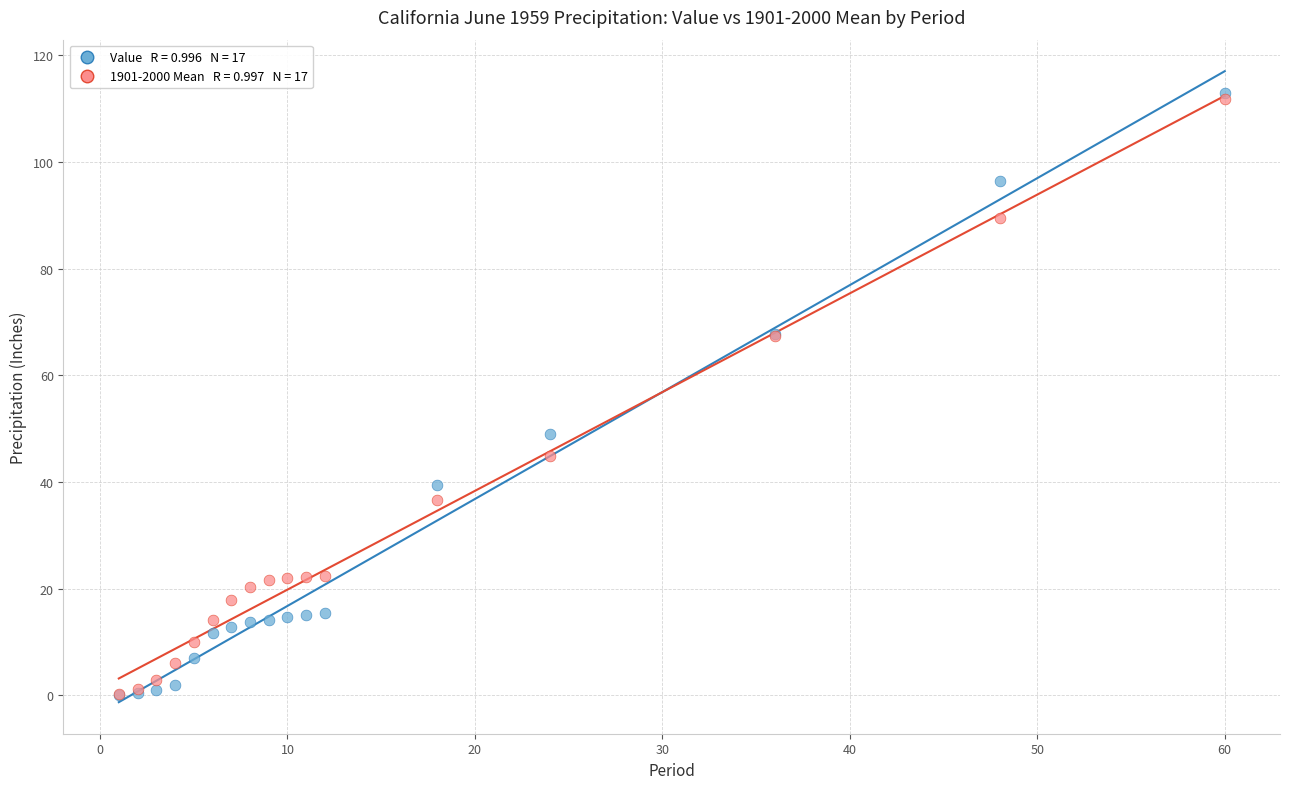

Across all series, what Y value is closest to 56?

49.0